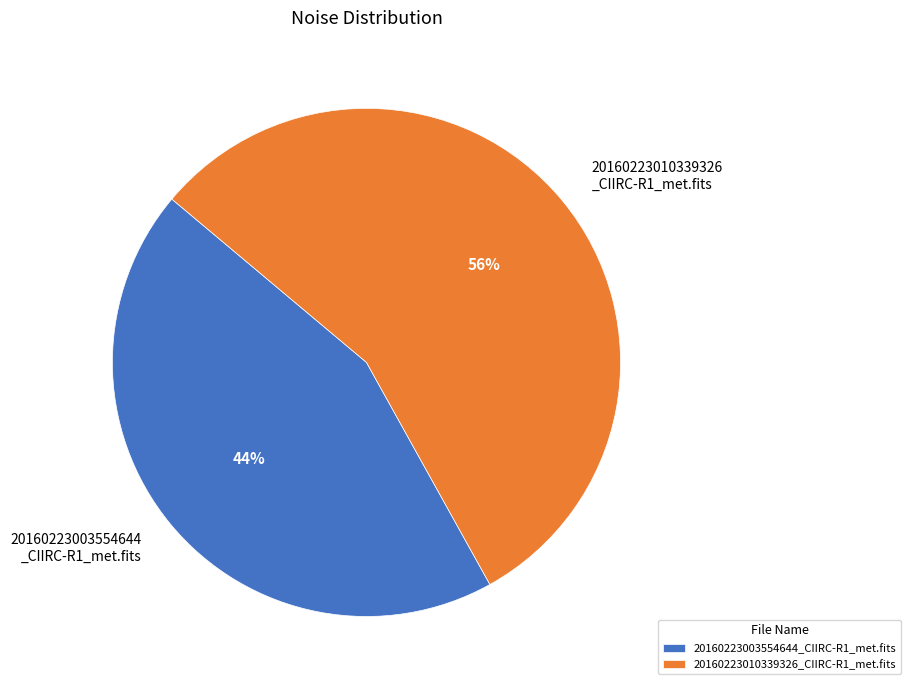

Combined, do 20160223003554644 _CIIRC-R1_met.fits and 20160223010339326 _CIIRC-R1_met.fits account for over 50%?

Yes